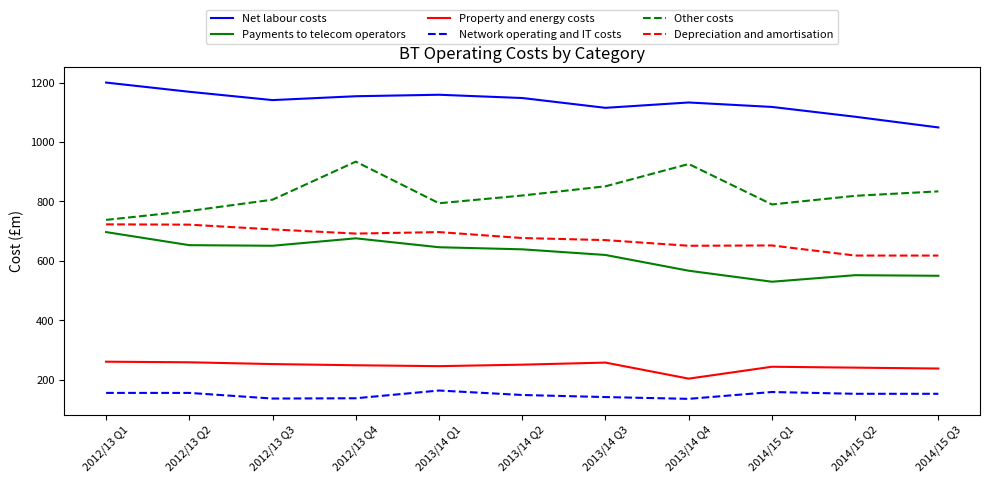

What is the sum of the Network operating and IT costs values at 2013/14 Q3 and 2013/14 Q2?

291